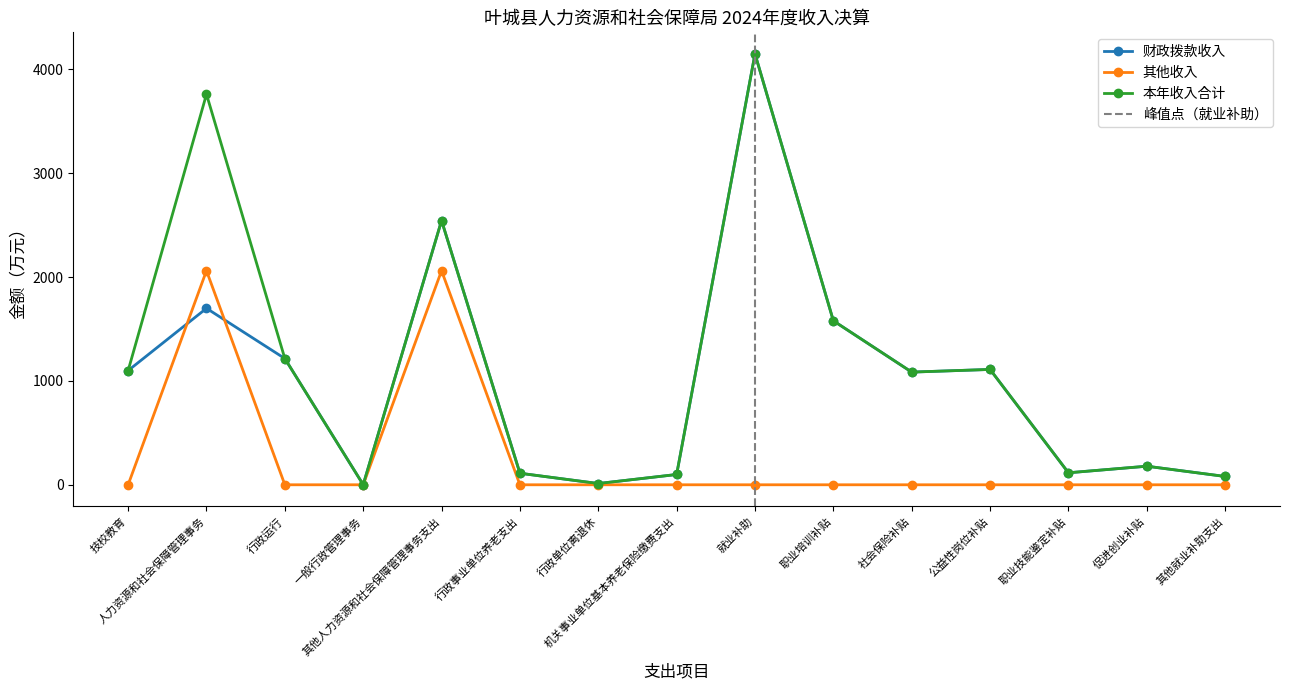

Reading left to right, transcribe all the data shown in this chart.

财政拨款收入: 技校教育=1099.6	人力资源和社会保障管理事务=1699.4	行政运行=1215.7	一般行政管理事务=0.8	其他人力资源和社会保障管理事务支出=2544.4	行政事业单位养老支出=111.0	行政单位离退休=12.0	机关事业单位基本养老保险缴费支出=99.1	就业补助=4149.5	职业培训补贴=1579.3	社会保险补贴=1085.1	公益性岗位补贴=1110.7	职业技能鉴定补贴=115.5	促进创业补贴=178.8	其他就业补助支出=80.1
其他收入: 技校教育=0.0	人力资源和社会保障管理事务=2061.5	行政运行=0.0	一般行政管理事务=0.0	其他人力资源和社会保障管理事务支出=2061.5	行政事业单位养老支出=0.0	行政单位离退休=0.0	机关事业单位基本养老保险缴费支出=0.0	就业补助=0.0	职业培训补贴=0.0	社会保险补贴=0.0	公益性岗位补贴=0.0	职业技能鉴定补贴=0.0	促进创业补贴=0.0	其他就业补助支出=0.0
本年收入合计: 技校教育=1099.6	人力资源和社会保障管理事务=3760.9	行政运行=1215.7	一般行政管理事务=0.8	其他人力资源和社会保障管理事务支出=2544.4	行政事业单位养老支出=111.0	行政单位离退休=12.0	机关事业单位基本养老保险缴费支出=99.1	就业补助=4149.5	职业培训补贴=1579.3	社会保险补贴=1085.1	公益性岗位补贴=1110.7	职业技能鉴定补贴=115.5	促进创业补贴=178.8	其他就业补助支出=80.1